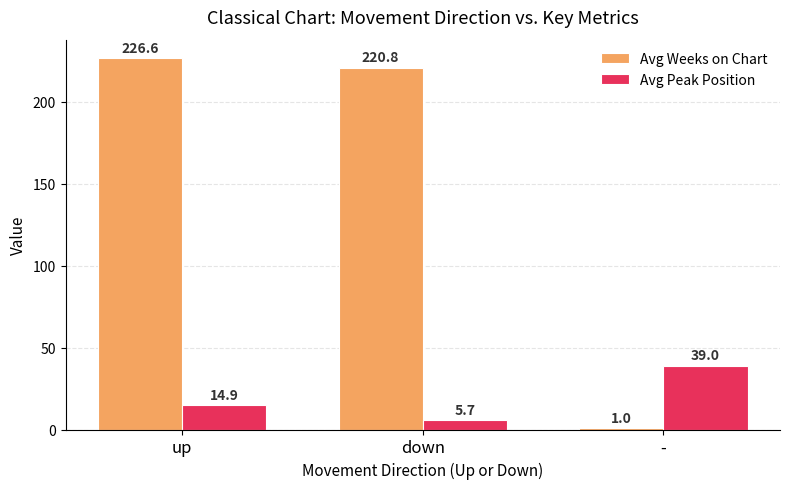

How many values in the Avg Peak Position series are below 14?

1